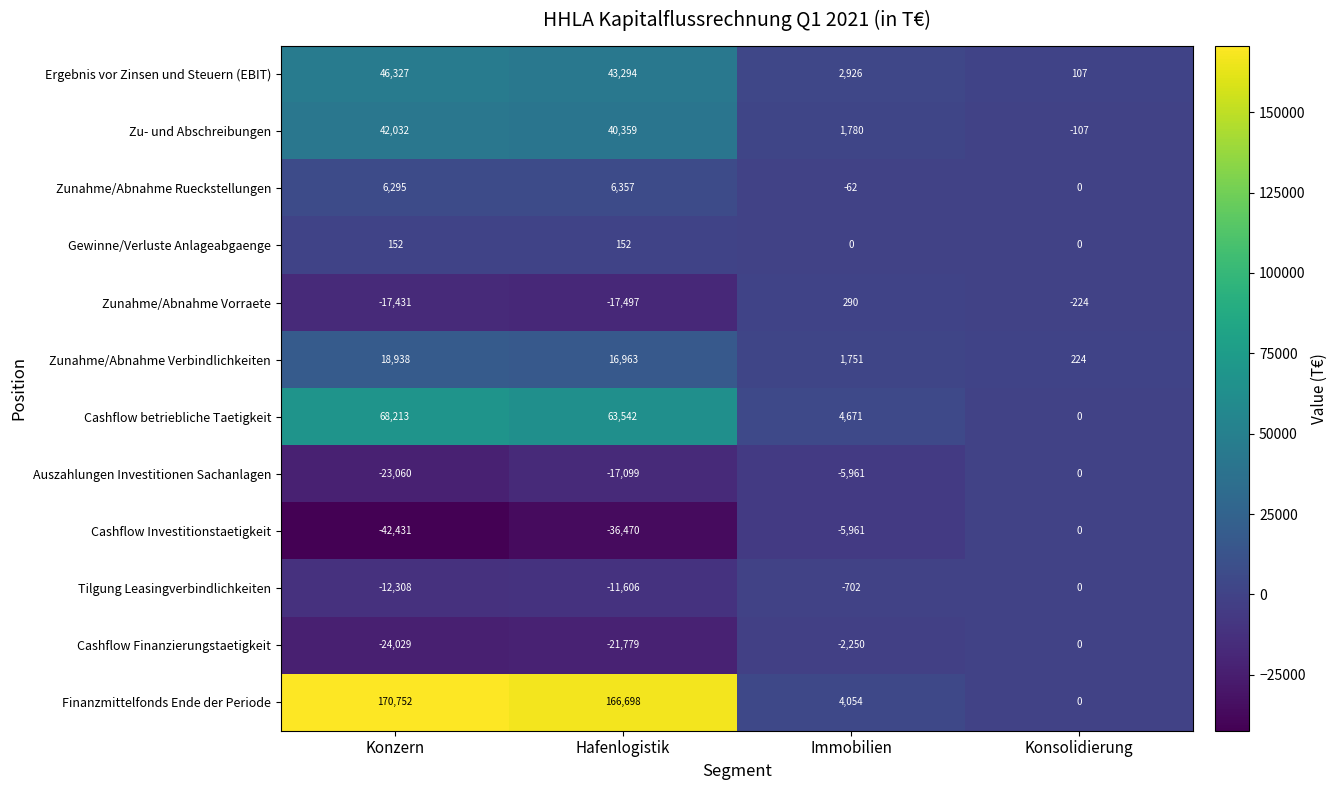

Which category has the lowest value across all series?

Konzern